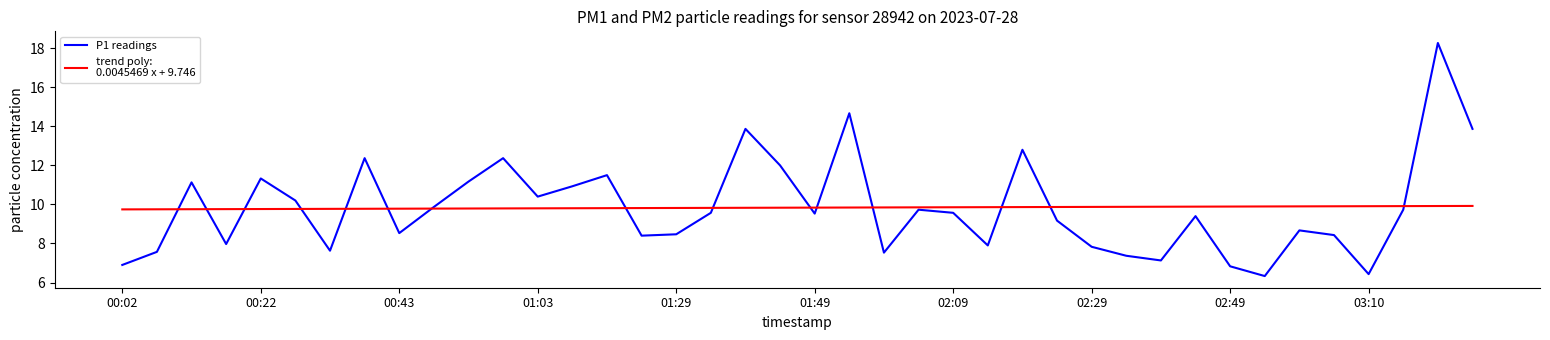

What is the greatest value displayed?

18.3